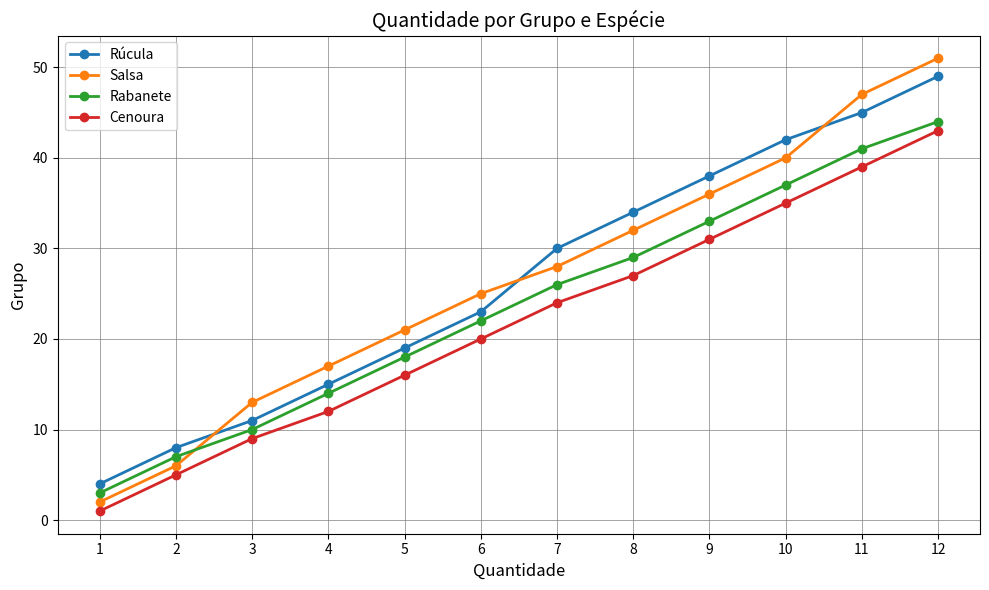

At which category is the sum across all series the highest?

12